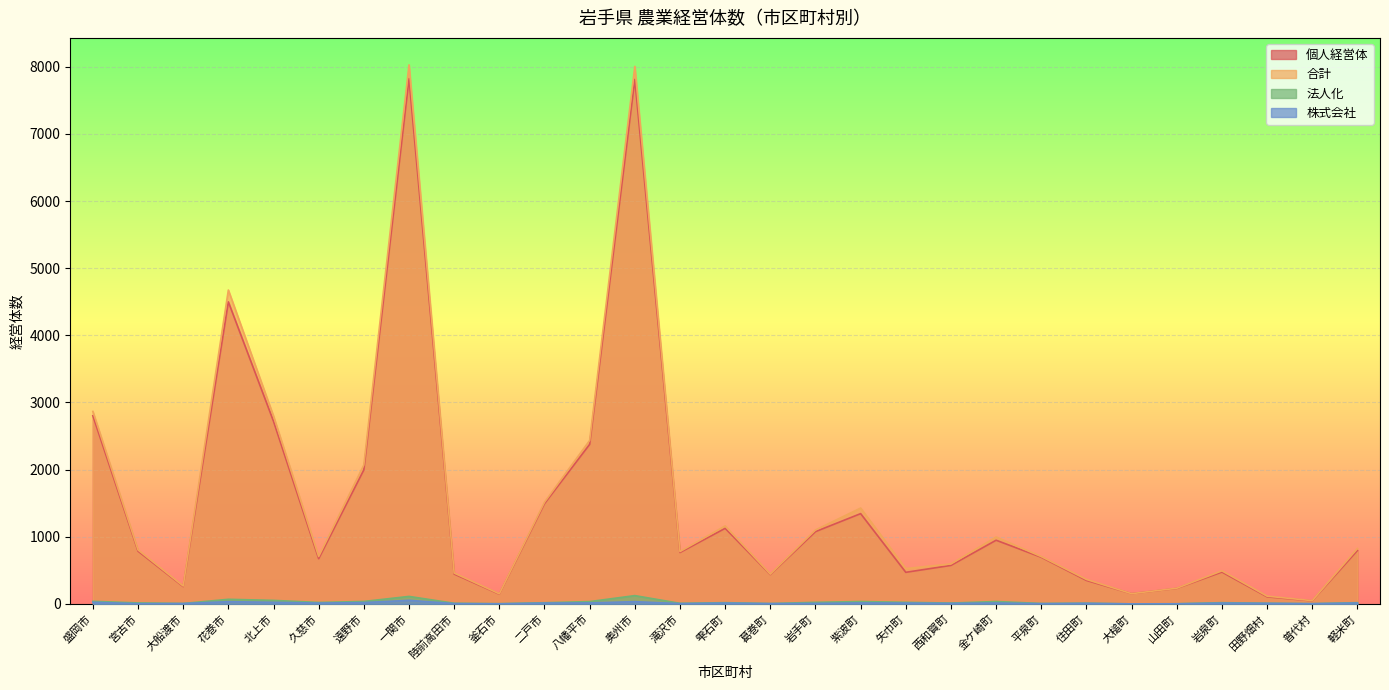

How many data points does each series have?

29